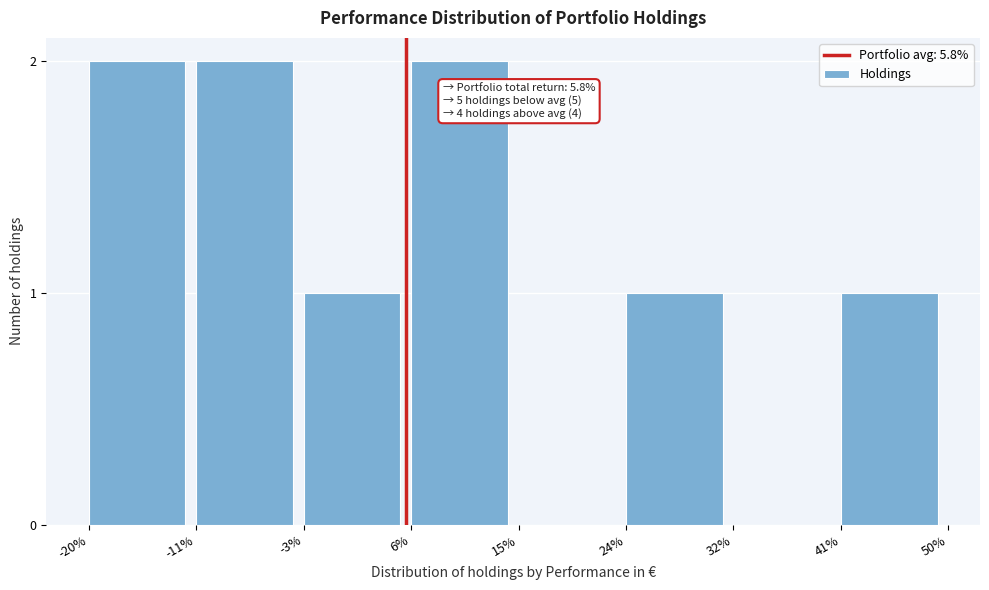

Reading left to right, extract all data points from this chart.

-20%=2	-11%=2	-3%=1	6%=2	15%=0	24%=1	32%=0	41%=1